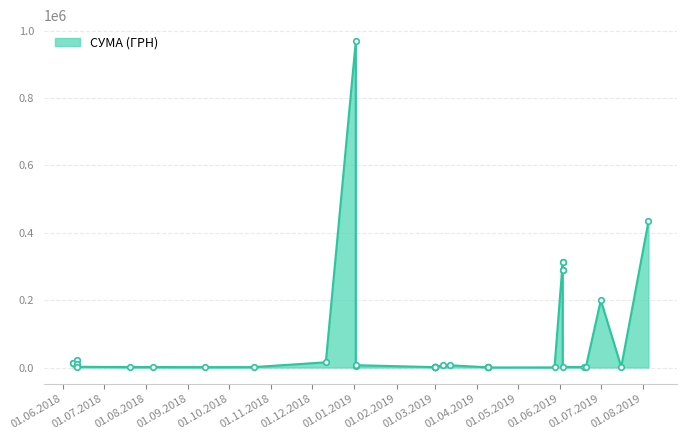

What is the sum of the values at 11.06.2018 and 11.06.2018?

23446.4